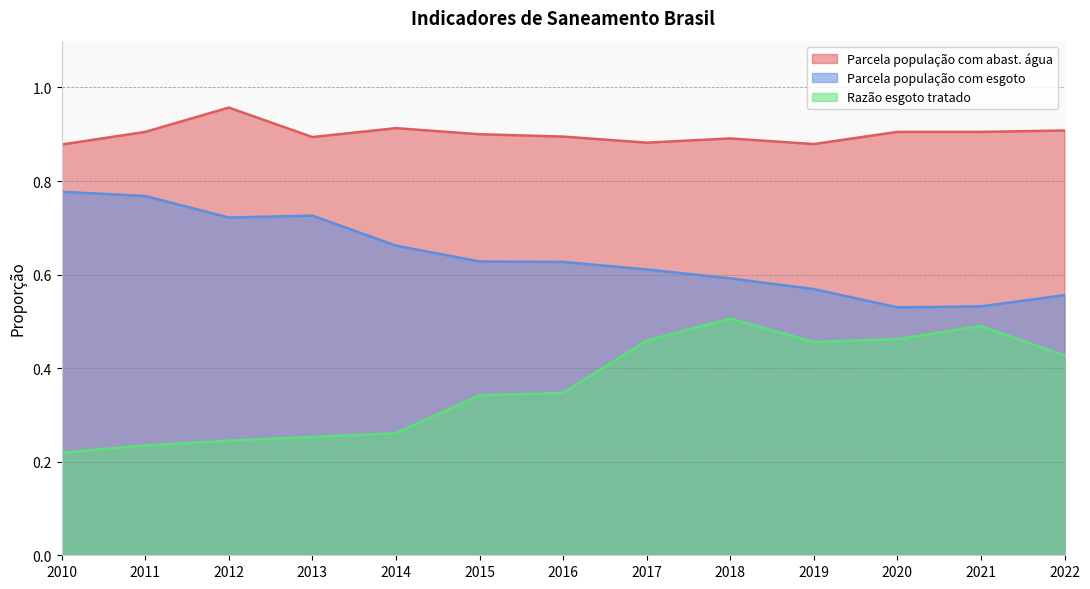

Reading right to left, what are all the values shown in this chart?

Parcela população com abast. água: 2022=0.9	2021=0.9	2020=0.9	2019=0.9	2018=0.9	2017=0.9	2016=0.9	2015=0.9	2014=0.9	2013=0.9	2012=1.0	2011=0.9	2010=0.9
Parcela população com esgoto: 2022=0.6	2021=0.5	2020=0.5	2019=0.6	2018=0.6	2017=0.6	2016=0.6	2015=0.6	2014=0.7	2013=0.7	2012=0.7	2011=0.8	2010=0.8
Razão esgoto tratado: 2022=0.4	2021=0.5	2020=0.5	2019=0.5	2018=0.5	2017=0.5	2016=0.3	2015=0.3	2014=0.3	2013=0.3	2012=0.2	2011=0.2	2010=0.2